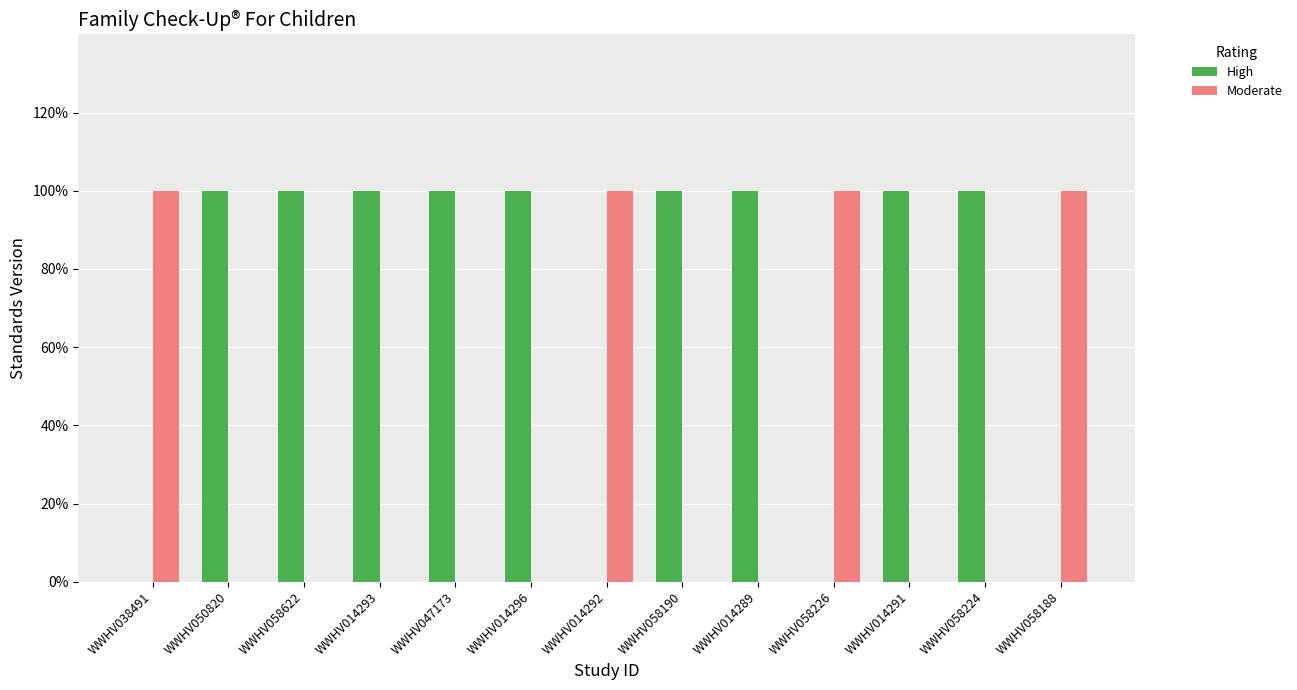

Are the bars horizontal?

No